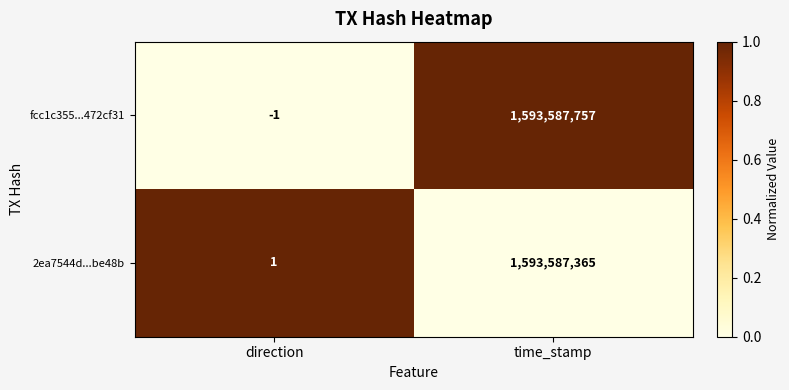

What is the difference between the maximum and minimum values in the 2ea7544d...be48b series?

1593587364